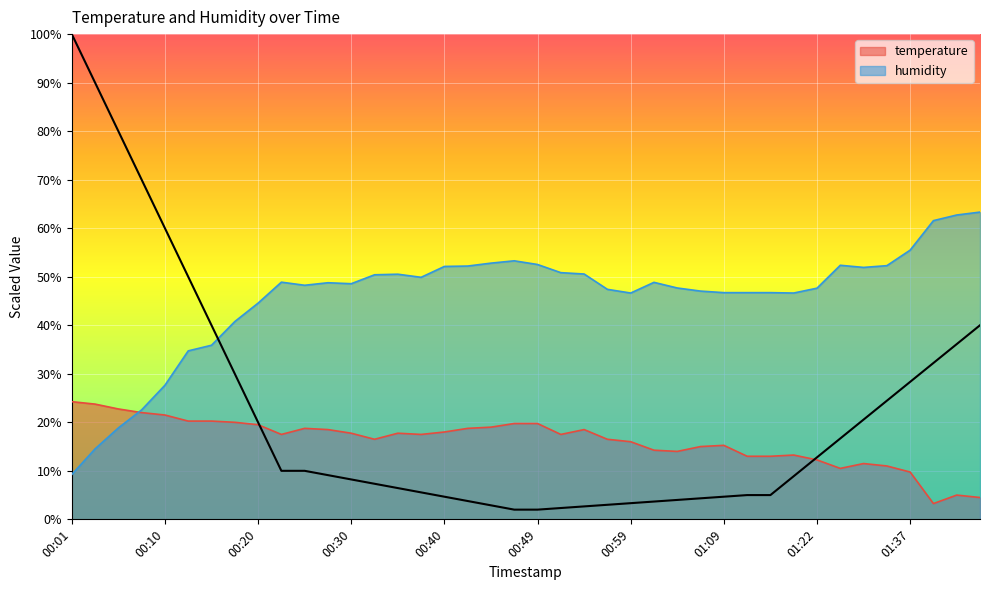

Which label corresponds to the smallest value in the chart?

01:42